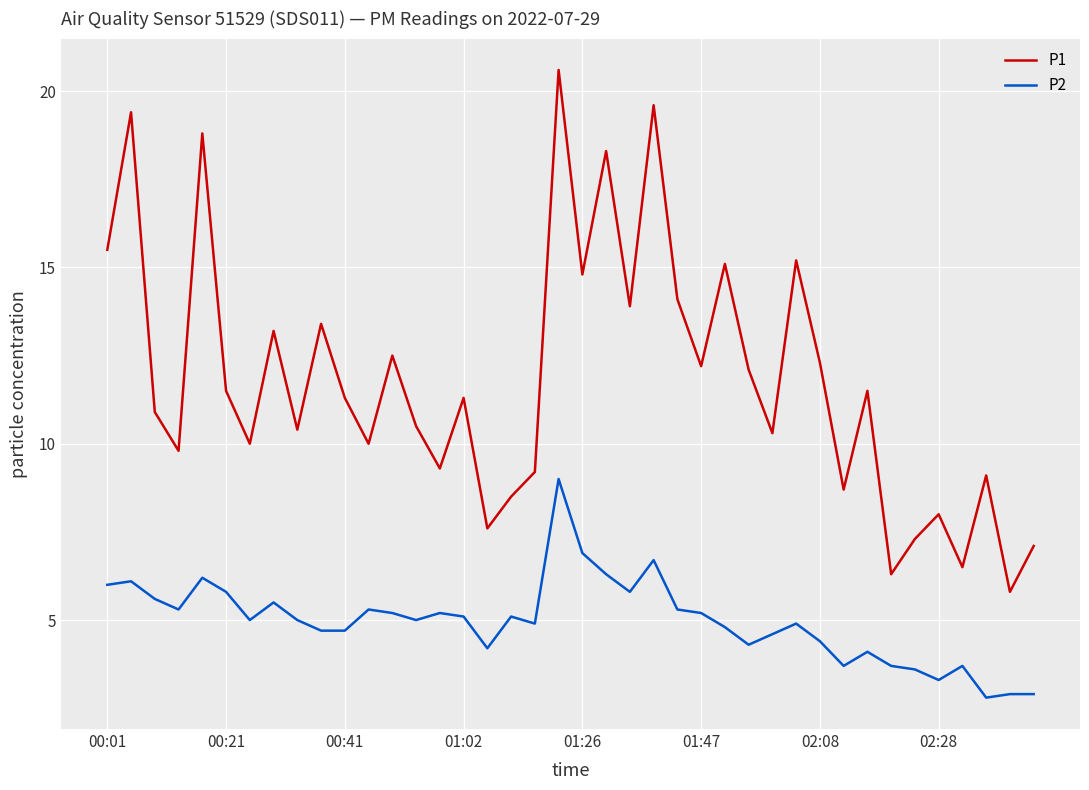

List the series in order of their peak value, lowest first.

P2, P1